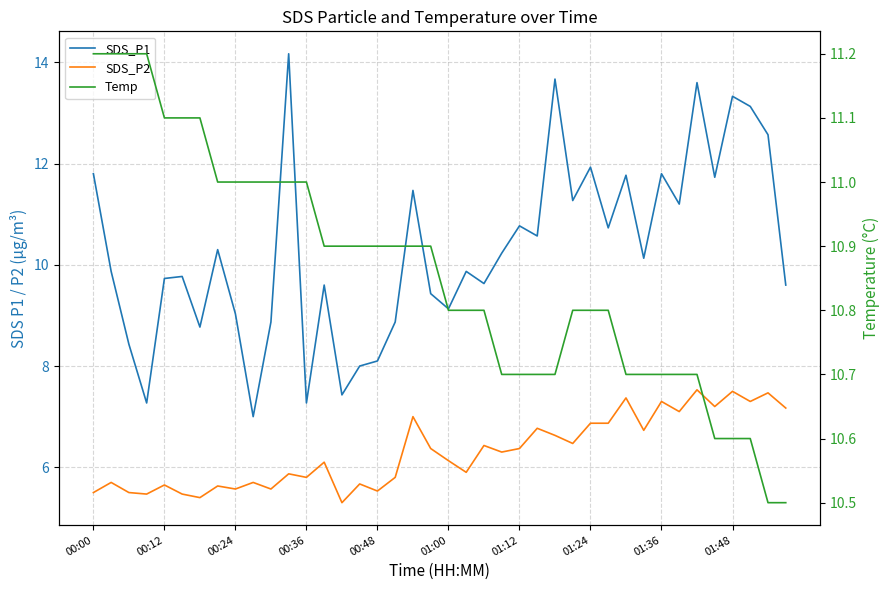

Reading left to right, transcribe all the data shown in this chart.

SDS_P1: 11.8	9.9	8.4	7.3	9.7	9.8	8.8	10.3	9.0	7.0	8.9	14.2	7.3	9.6	7.4	8.0	8.1	8.9	11.5	9.4	9.1	9.9	9.6	10.2	10.8	10.6	13.7	11.3	11.9	10.7	11.8	10.1	11.8	11.2	13.6	11.7	13.3	13.1	12.6	9.6
SDS_P2: 5.5	5.7	5.5	5.5	5.7	5.5	5.4	5.6	5.6	5.7	5.6	5.9	5.8	6.1	5.3	5.7	5.5	5.8	7.0	6.4	6.1	5.9	6.4	6.3	6.4	6.8	6.6	6.5	6.9	6.9	7.4	6.7	7.3	7.1	7.5	7.2	7.5	7.3	7.5	7.2
Temp: 11.2	11.2	11.2	11.2	11.1	11.1	11.1	11.0	11.0	11.0	11.0	11.0	11.0	10.9	10.9	10.9	10.9	10.9	10.9	10.9	10.8	10.8	10.8	10.7	10.7	10.7	10.7	10.8	10.8	10.8	10.7	10.7	10.7	10.7	10.7	10.6	10.6	10.6	10.5	10.5